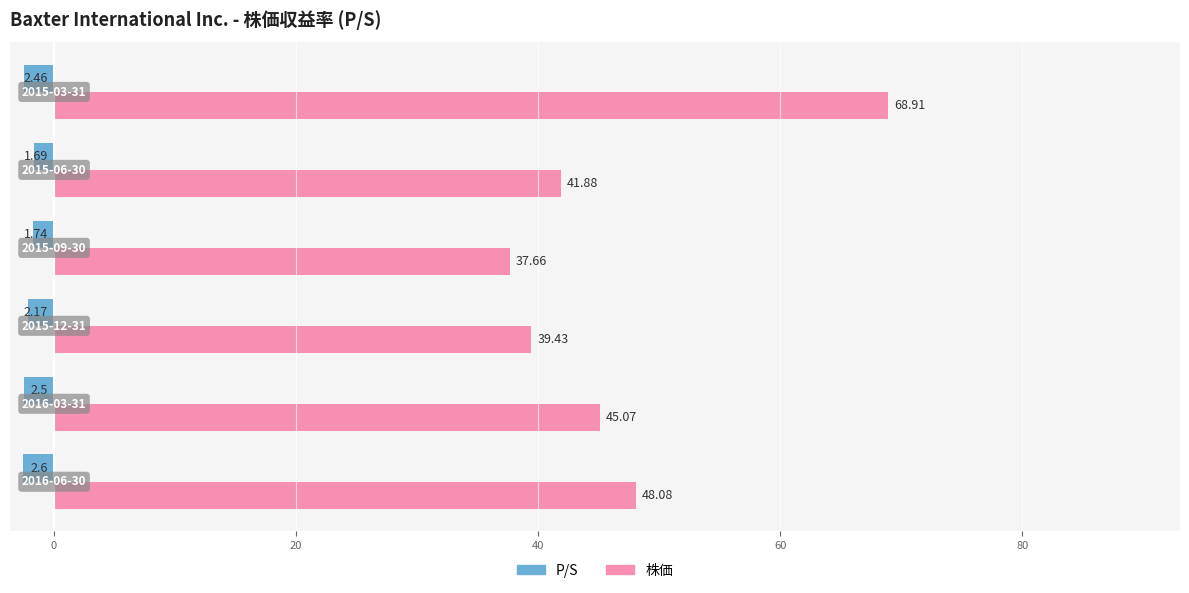

At how many categories does at least one series exceed 15?

6